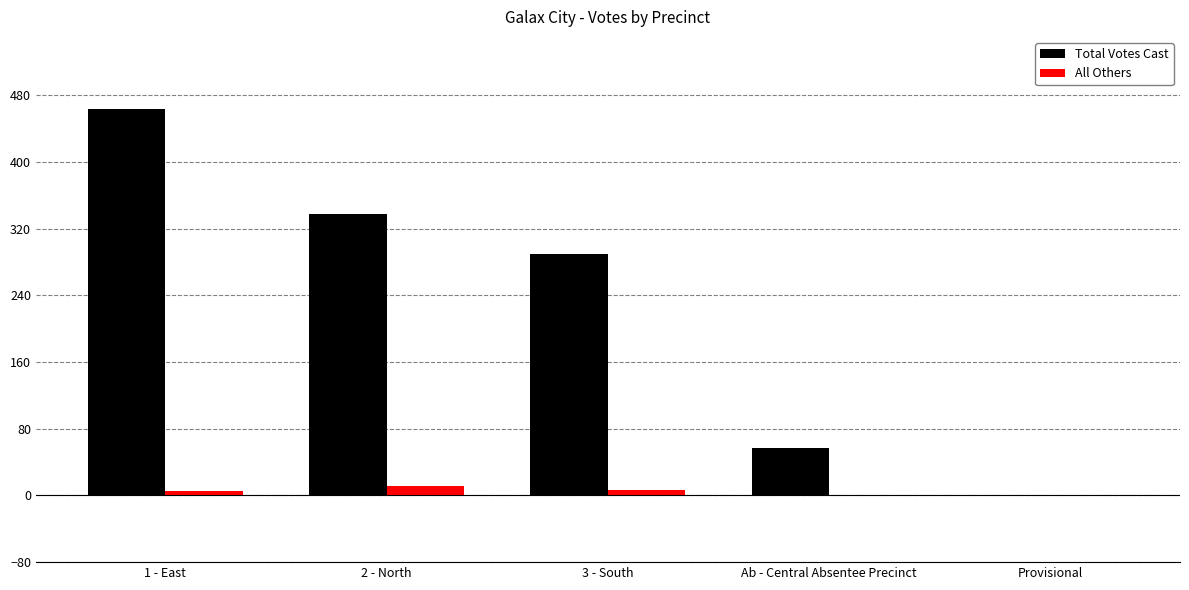

What is the sum of all Total Votes Cast values?

1148